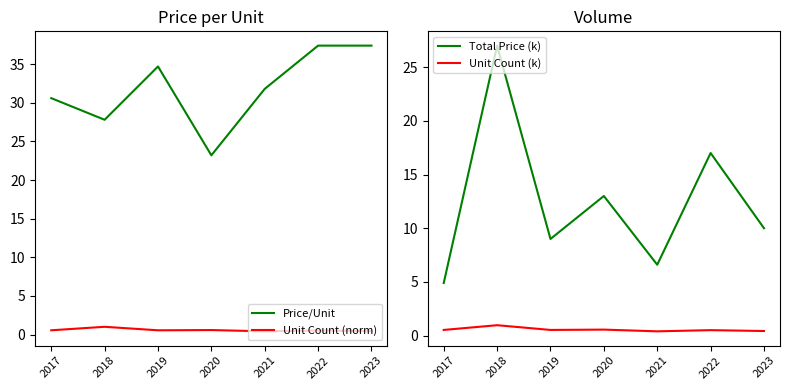

In Unit Count (norm), how many points are lower than both neighbors (excluding endpoints)?

2